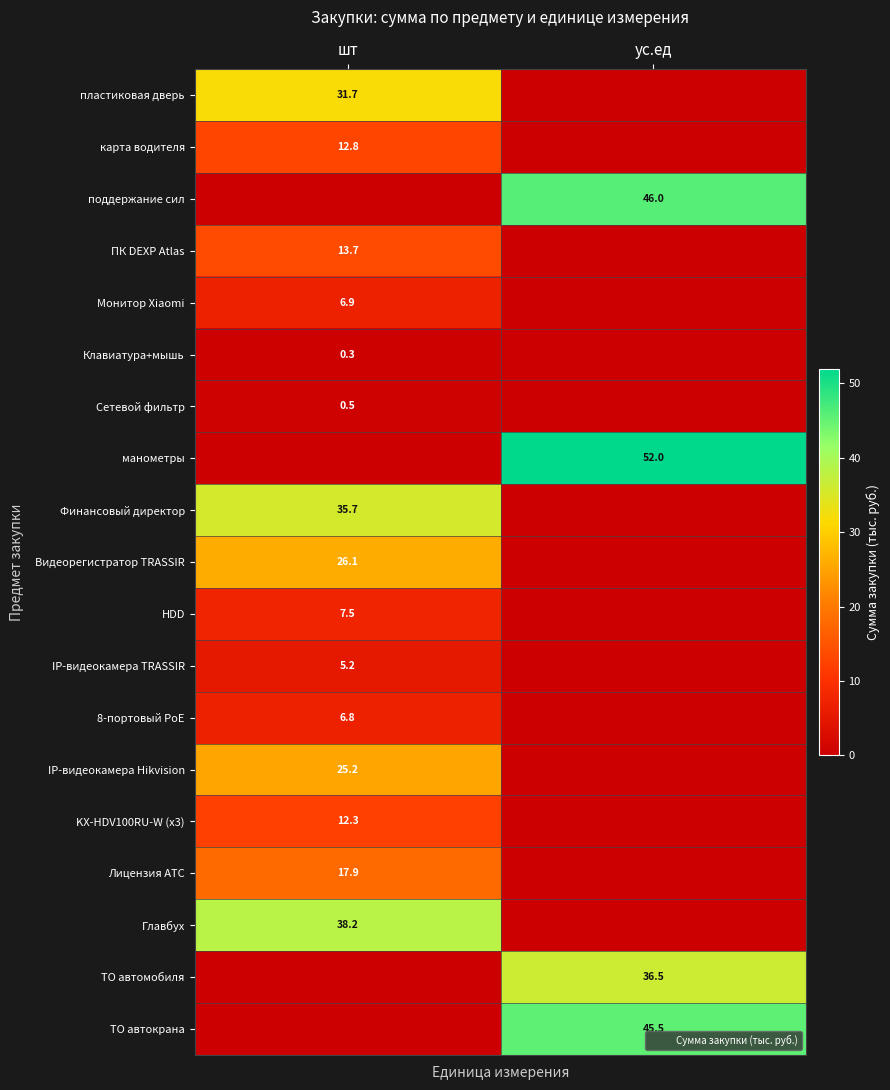

Is it true that манометры equals 52.0 at ус.ед?

True